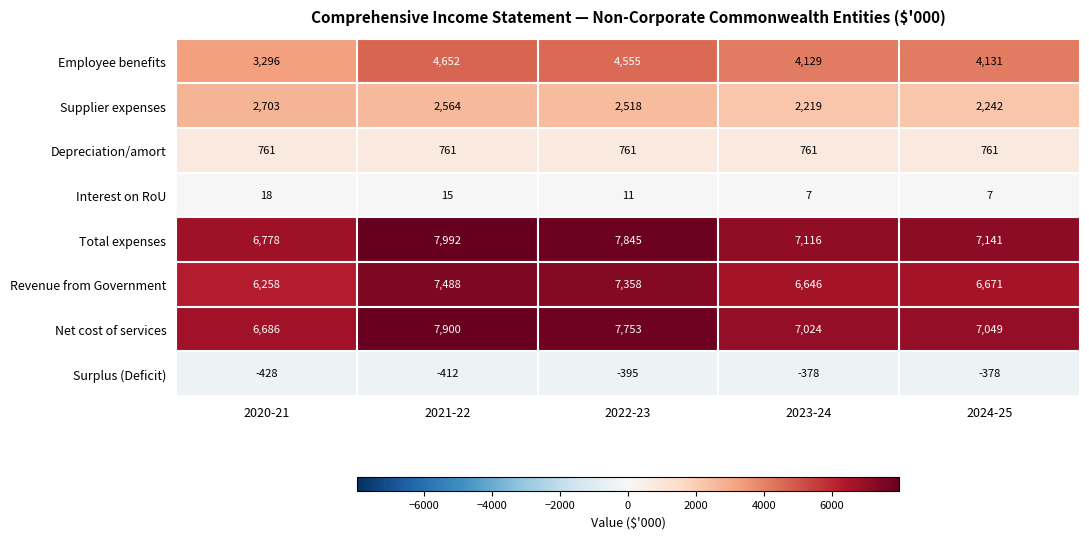

True or false: Supplier expenses has a value of 1485 at 2024-25.

False